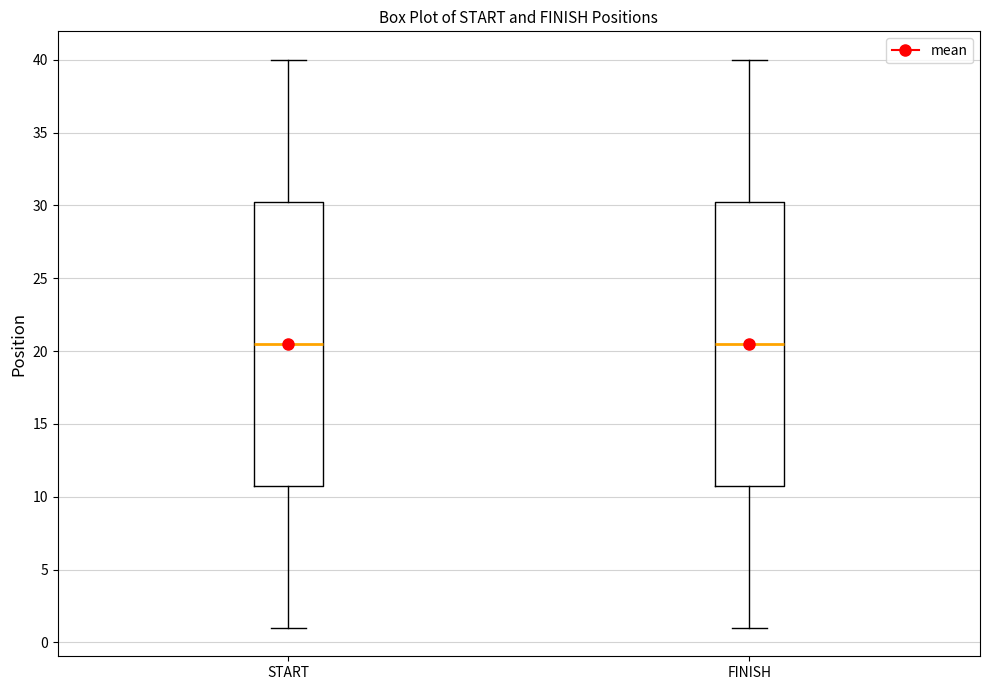

Where is the upper edge of the box for FINISH on the y-axis? The values are not printed on the chart, so give them approximately, as read against the axis.

30.5